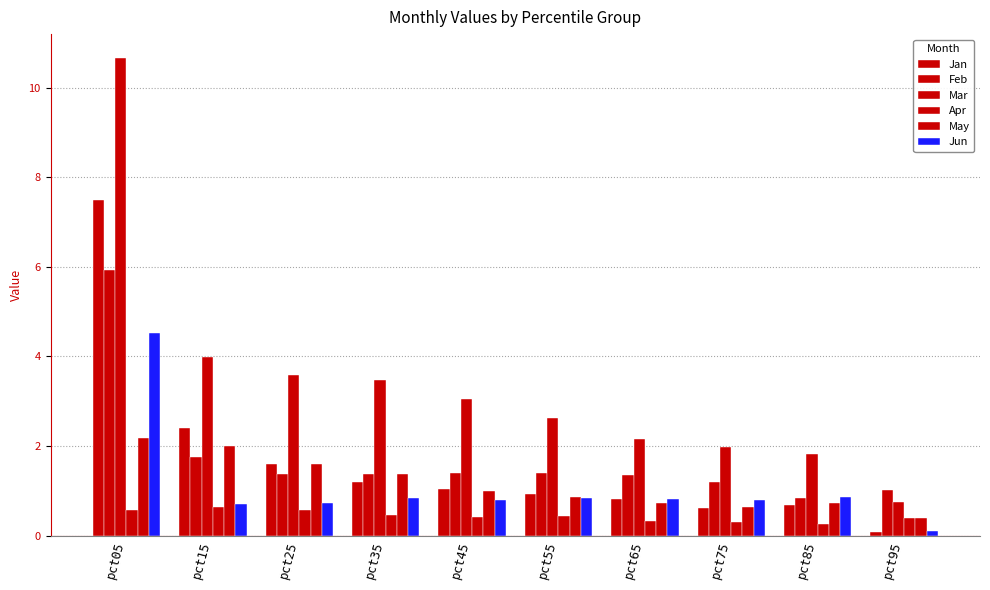

How many bars are there in total?

60